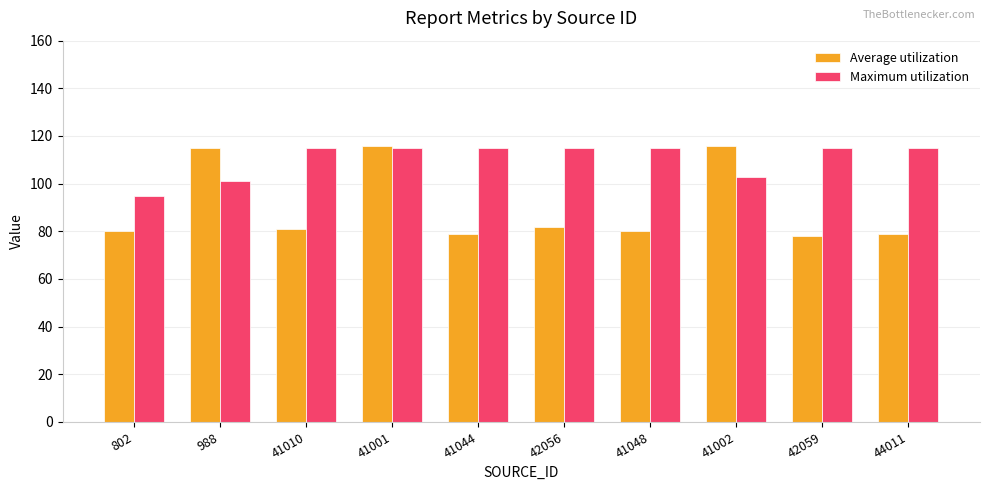

The Average utilization series shows 79 at 44011. True or false?

True